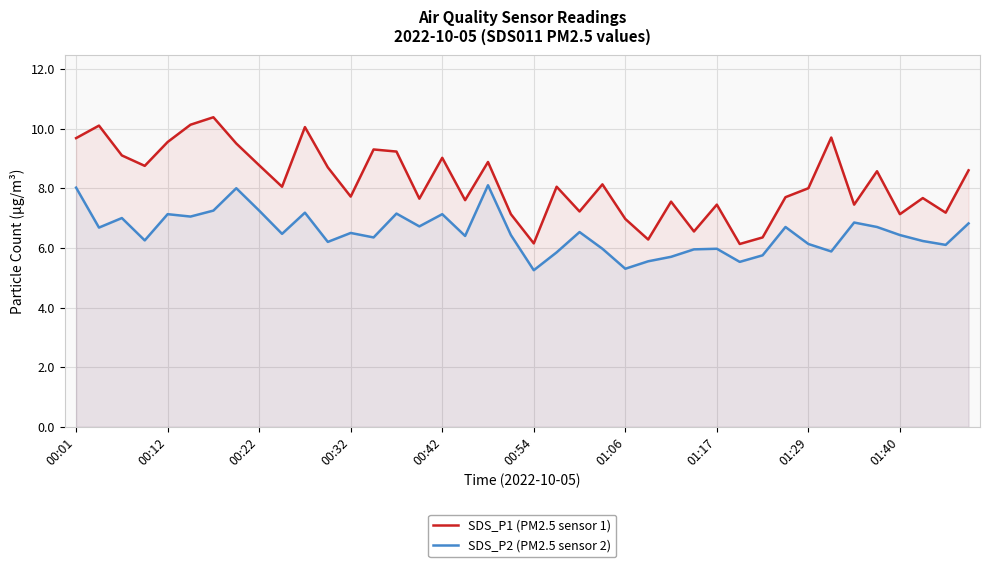

True or false: SDS_P1 (PM2.5 sensor 1) has a value of 6.5 at 27.

True